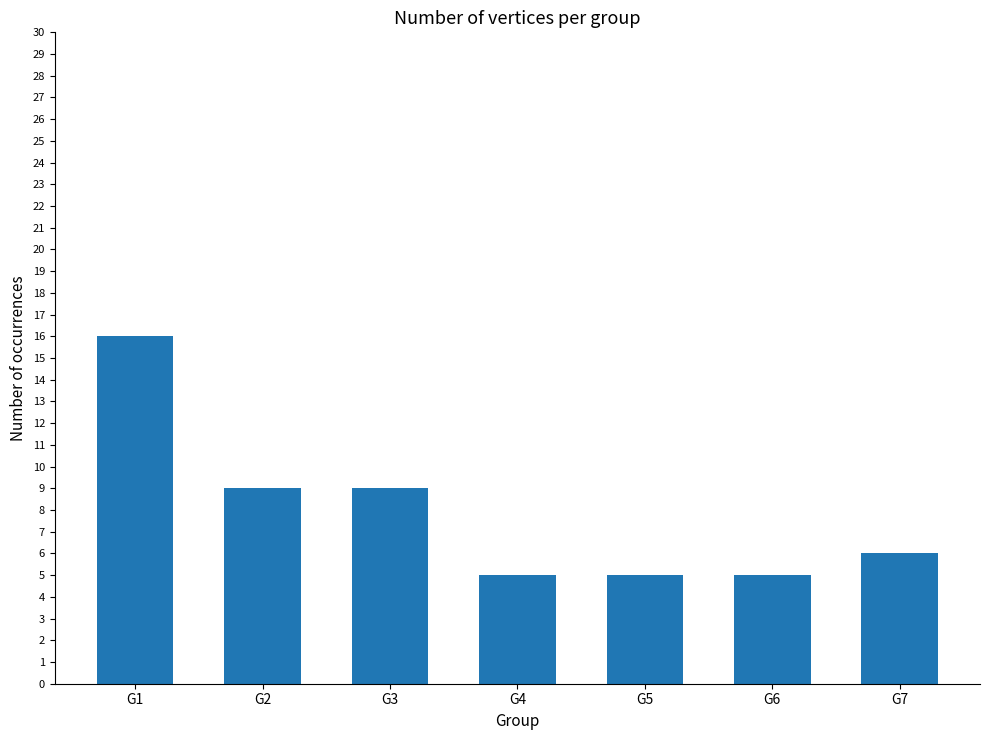

The value at G3 is 5. True or false?

False